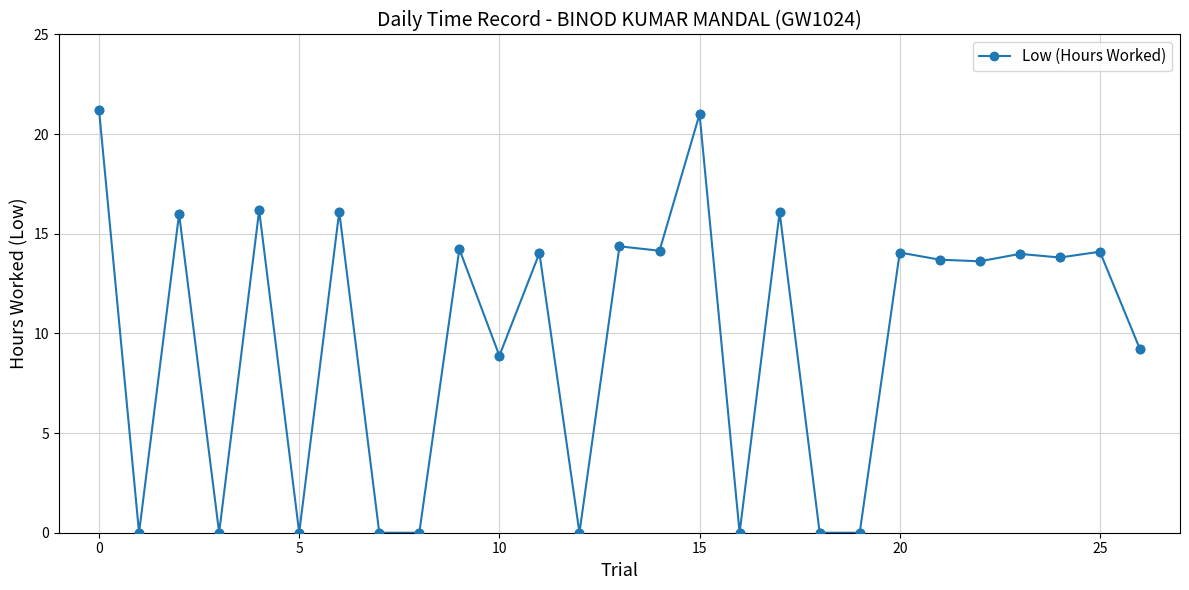

True or false: there are more than 0 points higher than both neighbors.

True